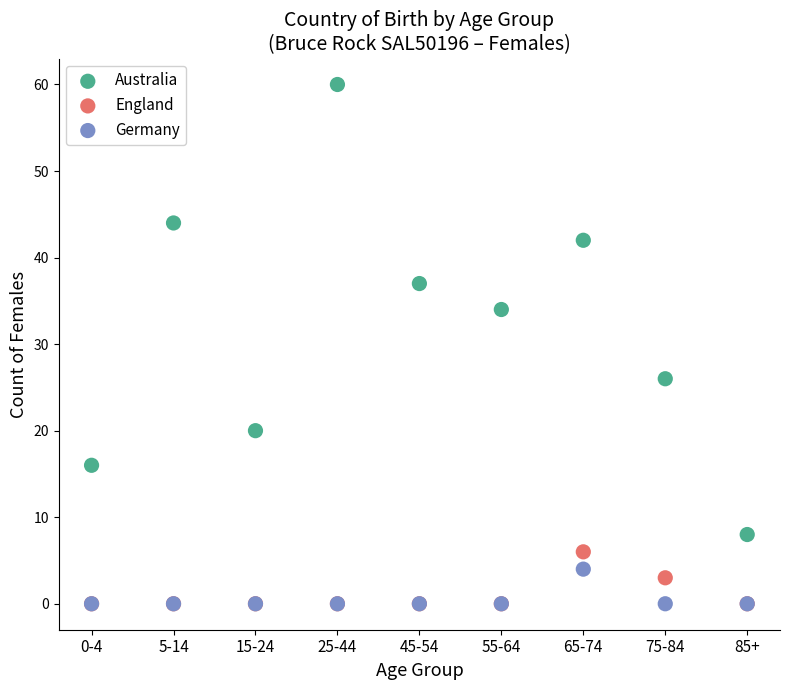

Which series has the largest Y range (max minus min)?

Australia